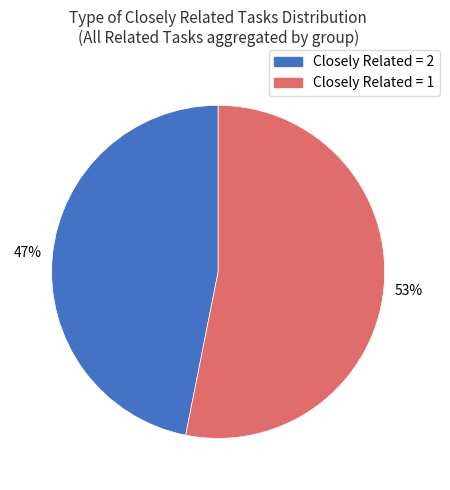

To the nearest percent, what is the average slice percentage?

50%